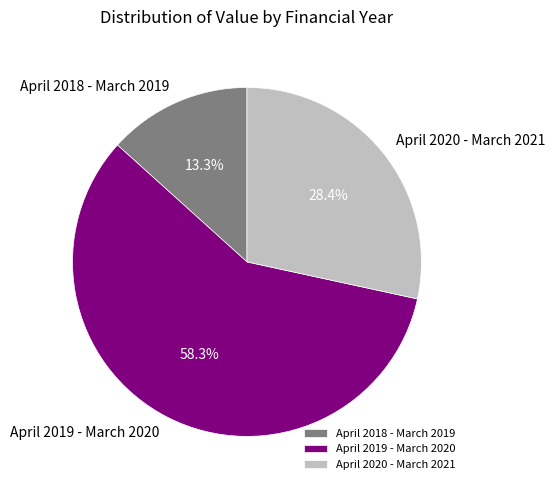

To the nearest percent, what percentage of the pie is April 2020 - March 2021?

28%